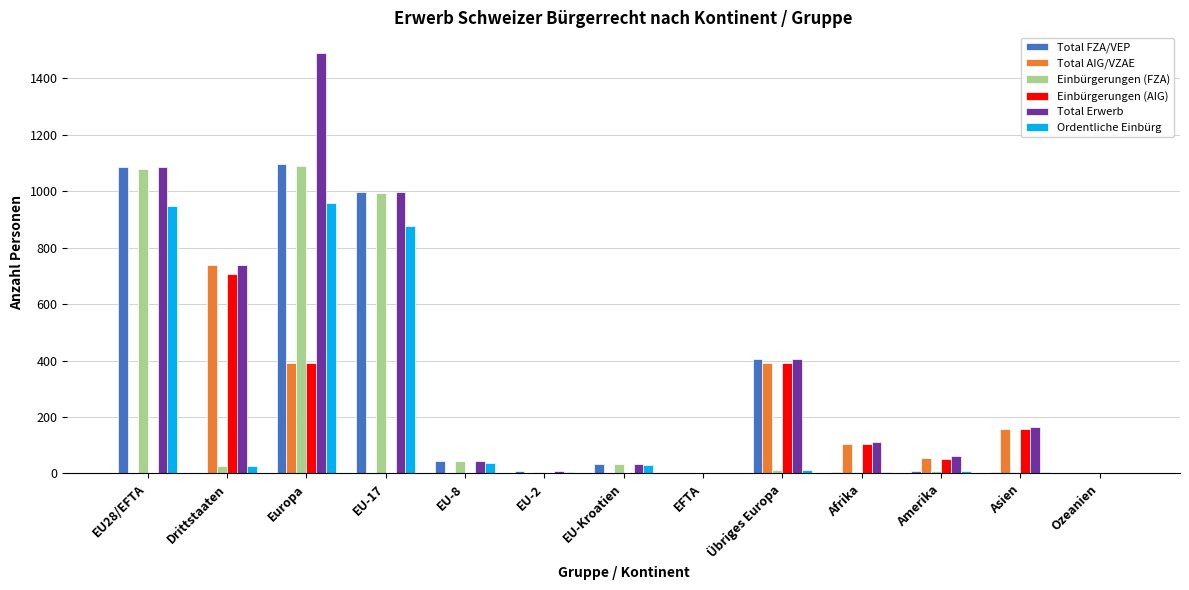

Which category has the highest value across all series?

Europa